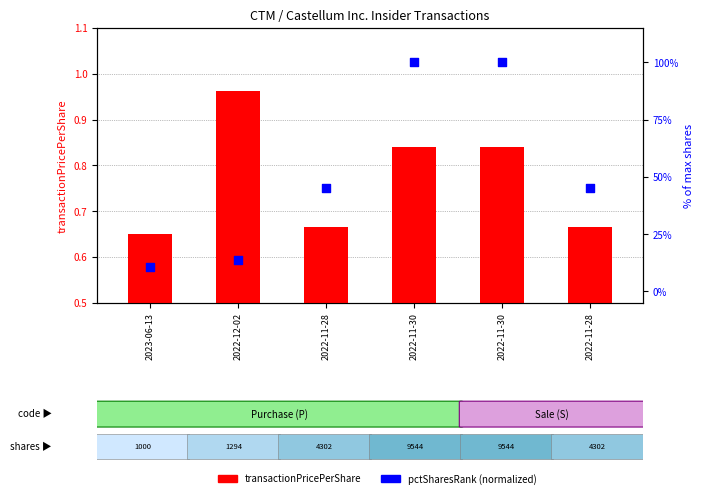

What are all the series names shown in the legend?

transactionPricePerShare, pctSharesRank (normalized)